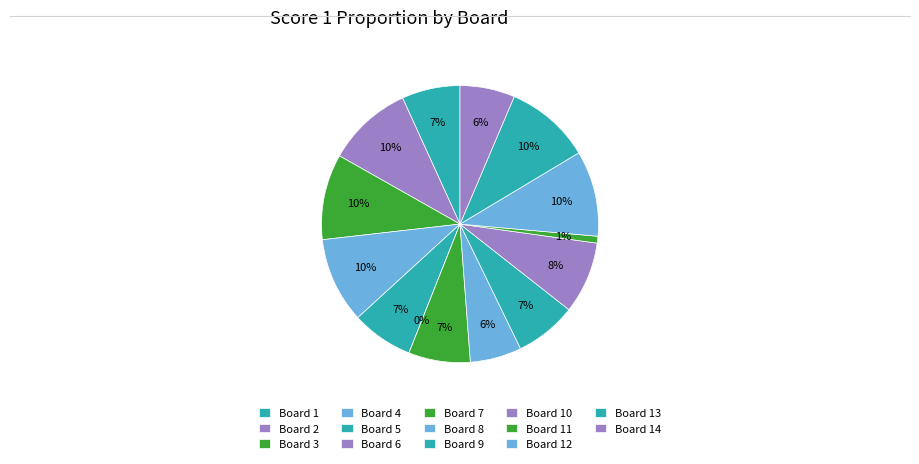

Which category has the biggest portion of the pie?

Board 2